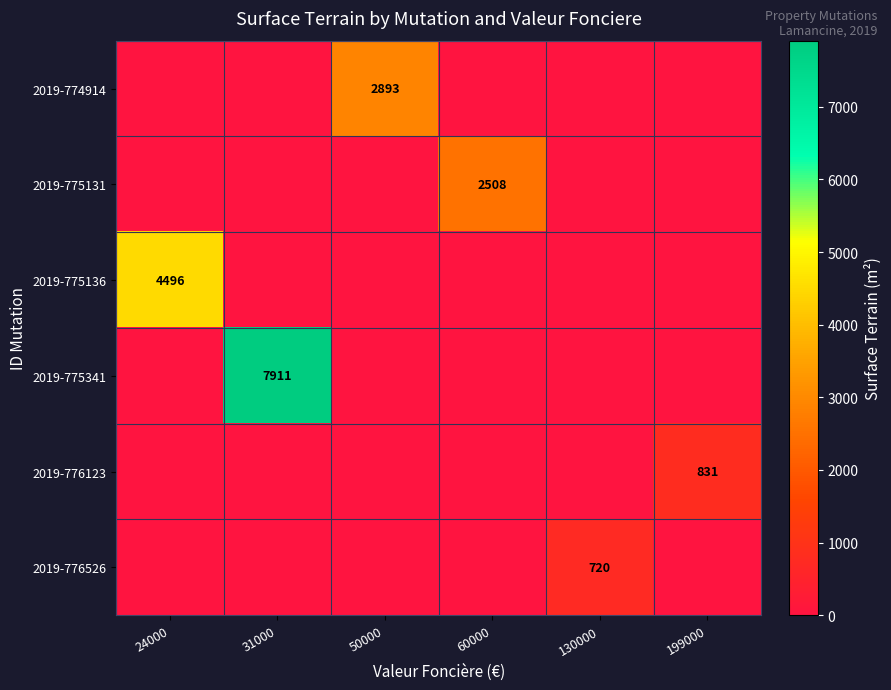

Which series has the largest total across all categories?

2019-775341